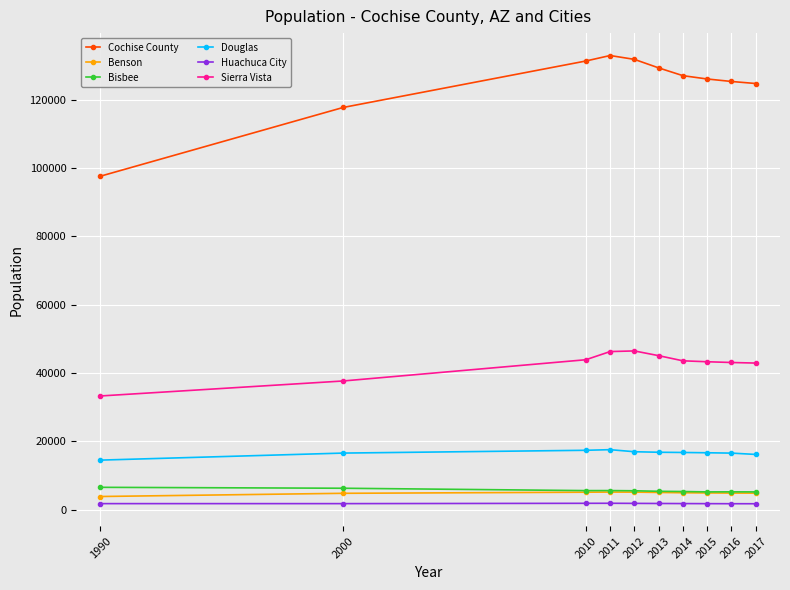

What is the approximate value of Sierra Vista at 2016, to the nearest 100?

43100